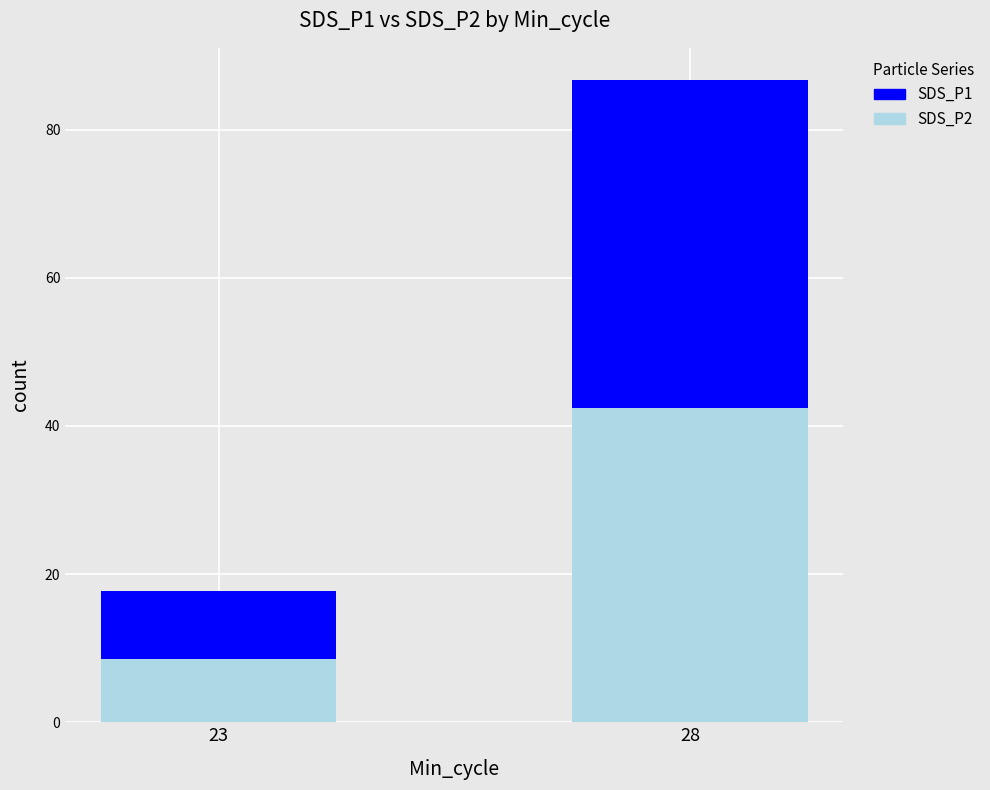

How many data points in SDS_P2 are above 42?

1